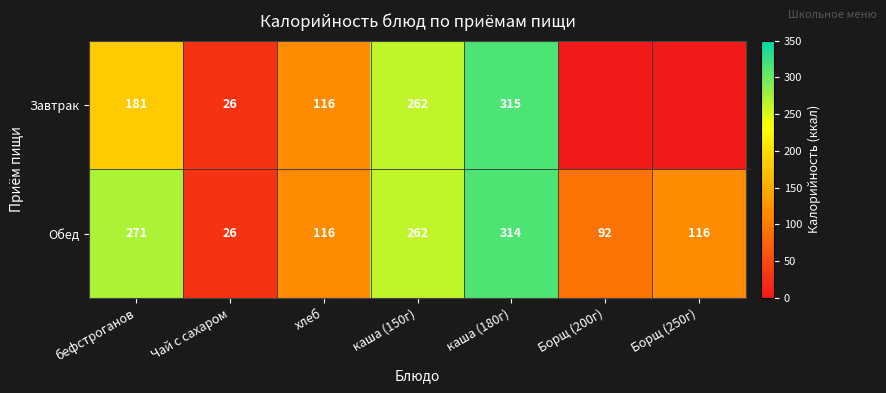

What is the sum of all Обед values?

1197